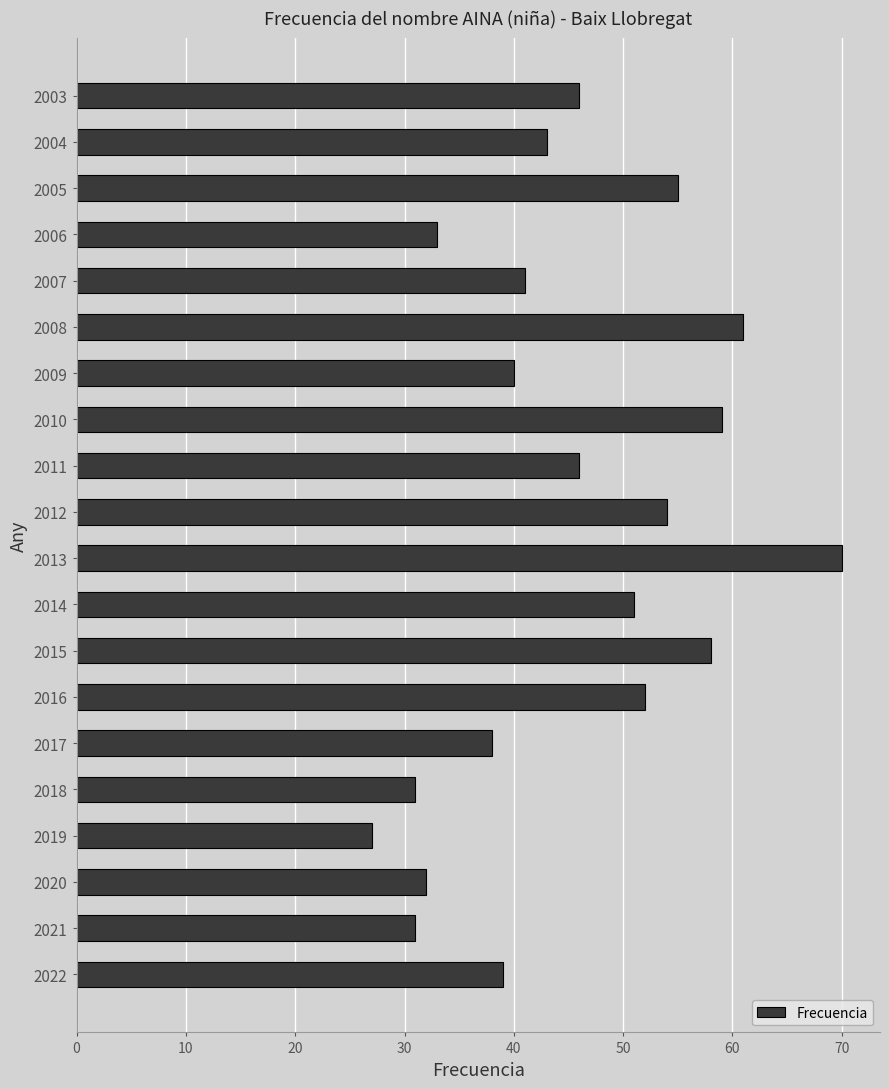

What is the change in value from 2006 to 2004?

+10